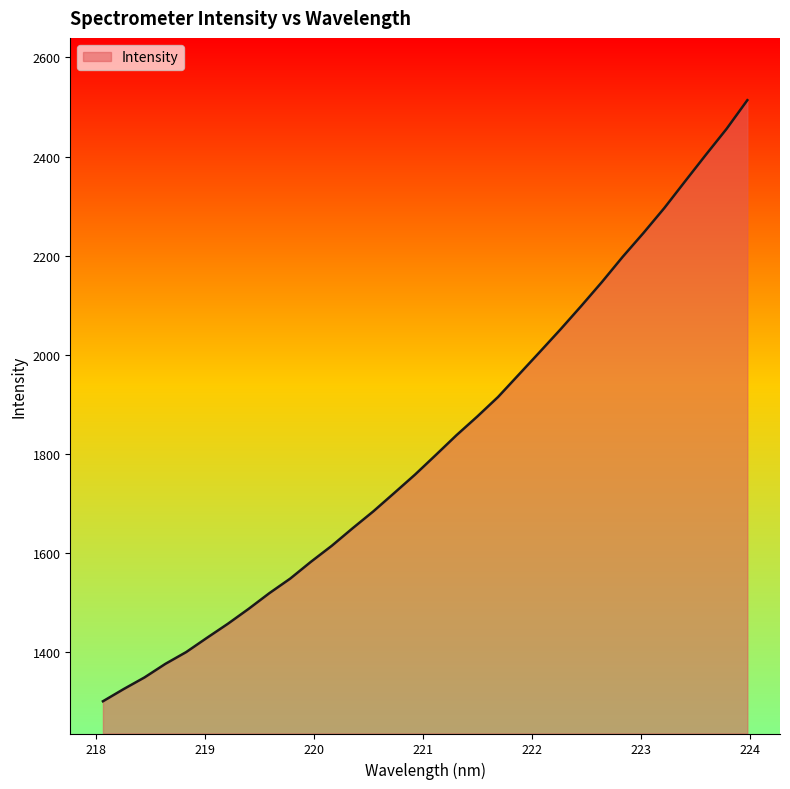

What is the minimum value shown in the chart?

1301.0